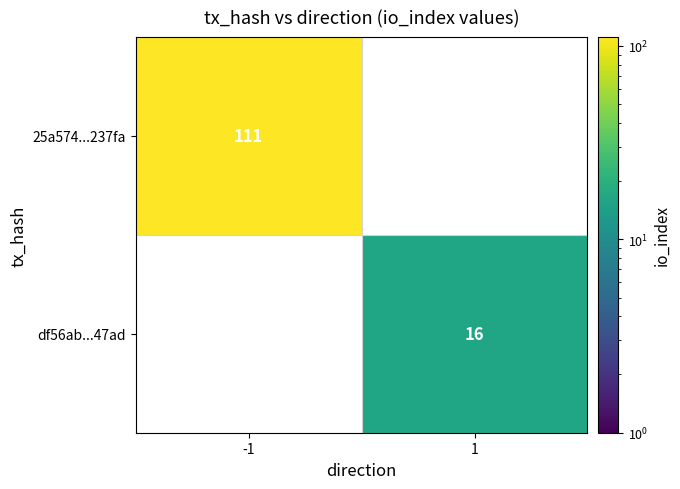

At how many categories does at least one series exceed 49?

1